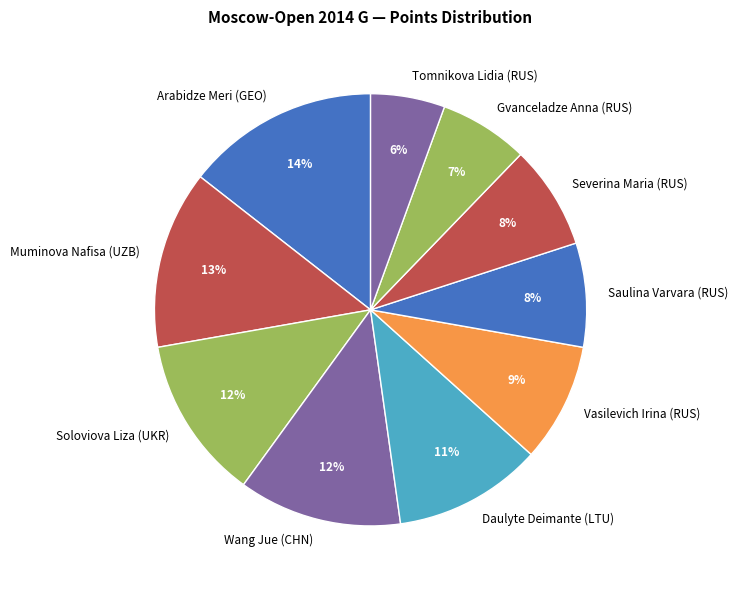

What percentage is the Vasilevich Irina (RUS) slice, to the nearest percent?

9%